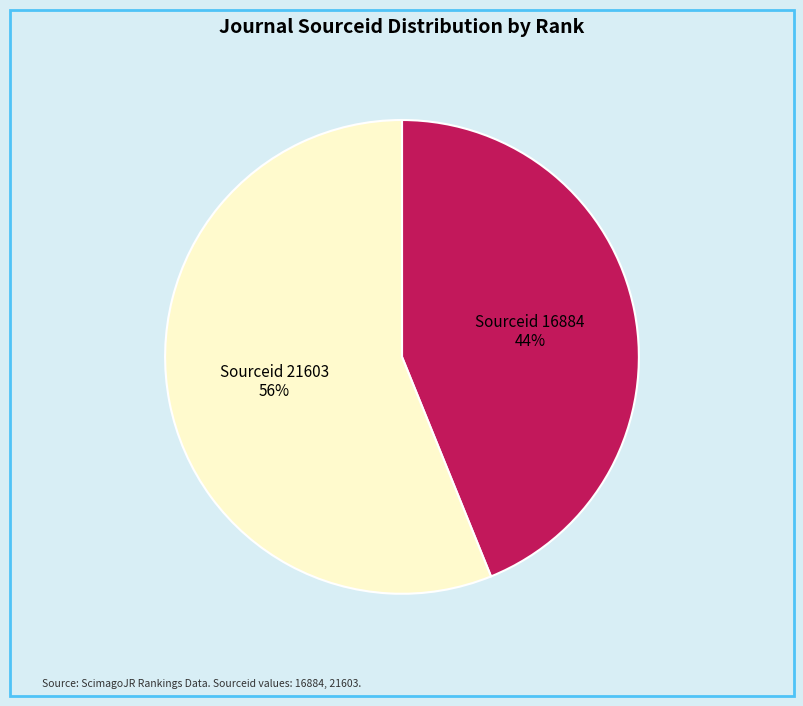

How many segments does this pie chart have?

2